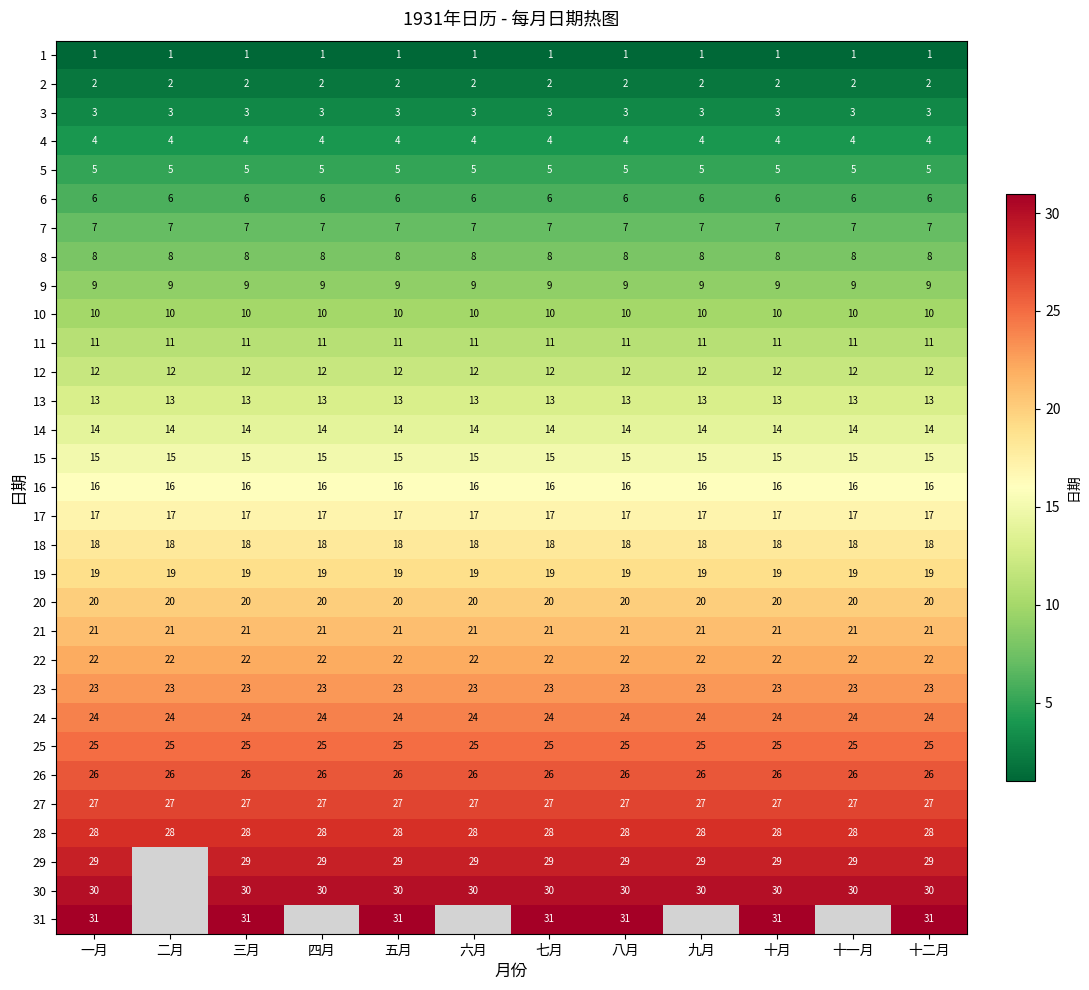

Which has a higher value, 十一月 or 四月?

十一月